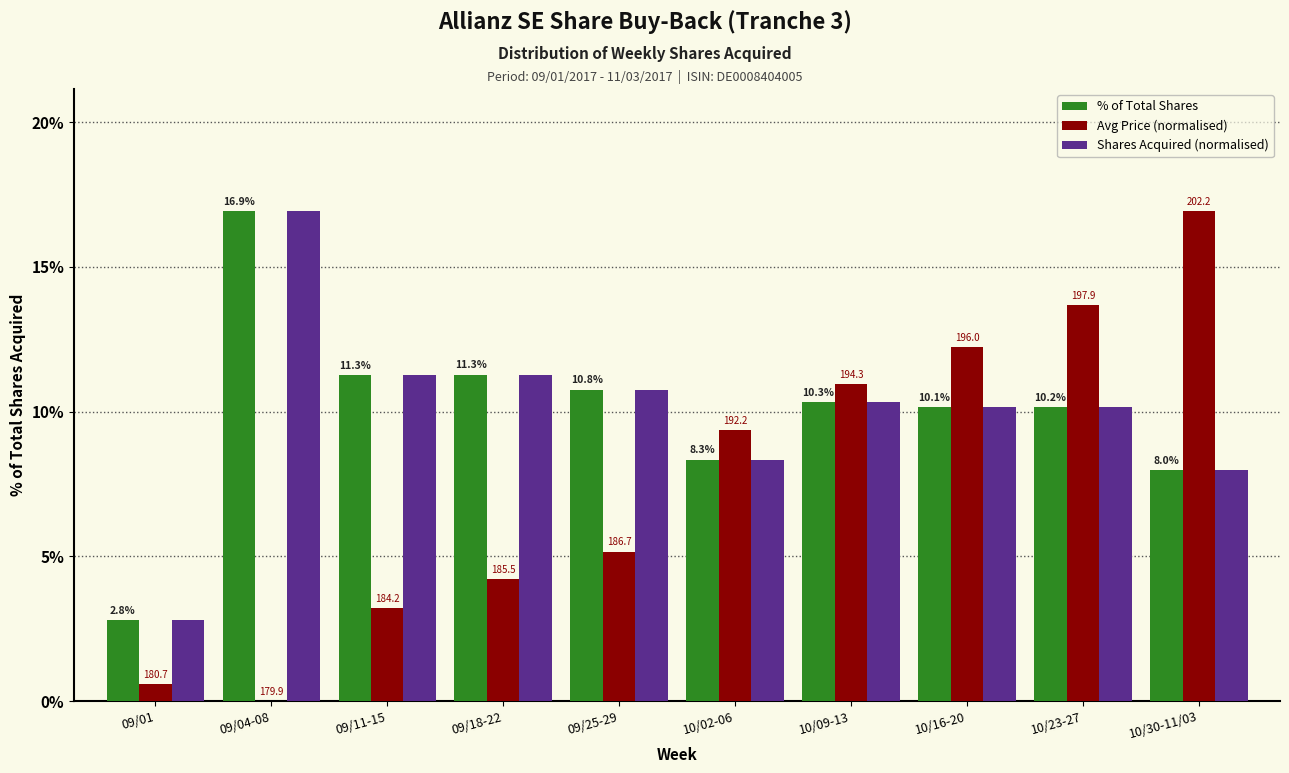

What is the greatest value displayed?

16.9